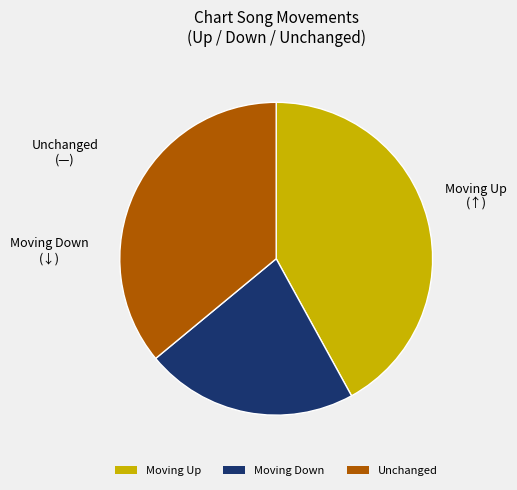

Is there a majority slice in this chart?

No